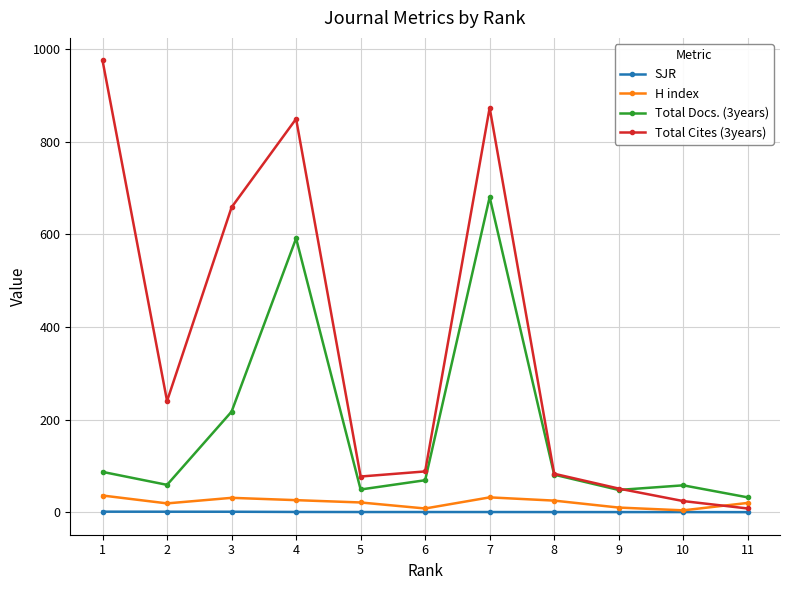

What is the sum of all Total Cites (3years) values?

3926.0